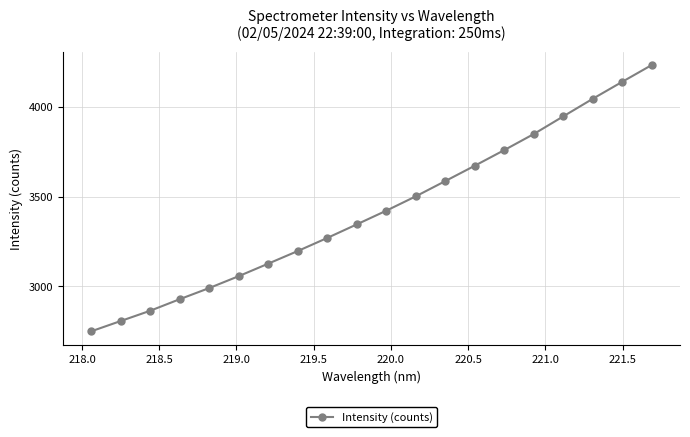

What is the value of the 6th point from the left?

3056.4